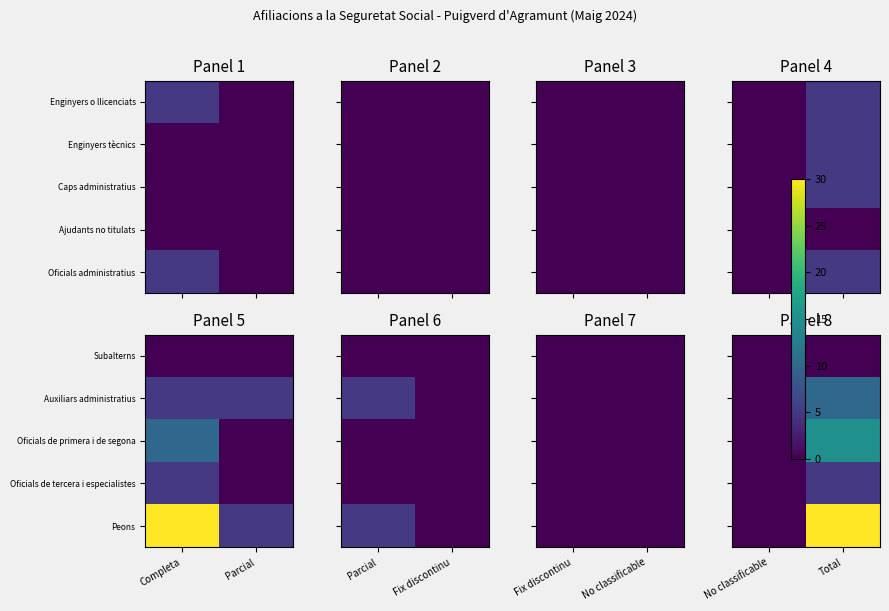

Which series has the largest total across all categories?

Peons